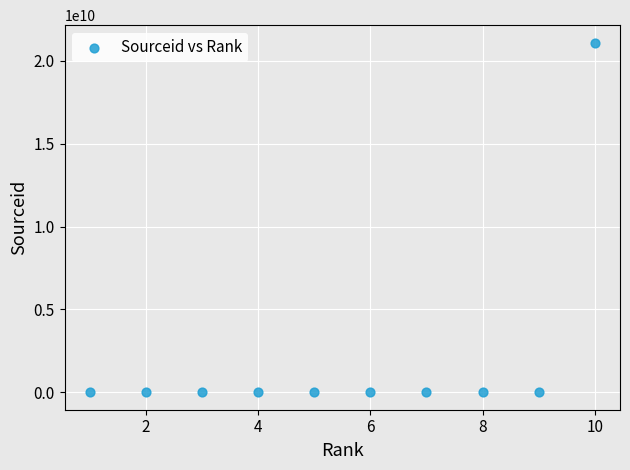

What is the average Y value?

2110132332